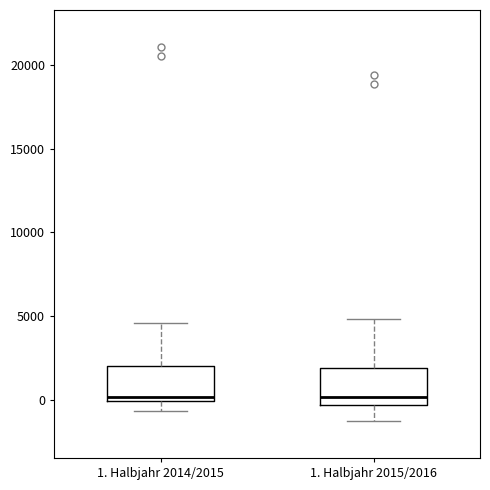

Reading left to right, read every box against the y-axis: the position of its median line, the range the box covers, and the ends of its whiskers. The values are not printed on the chart, so give them approximately, as read against the axis.

1. Halbjahr 2014/2015: median 0 (just above the box's lower edge), box 0 to 2000, whiskers -500 to 4500
1. Halbjahr 2015/2016: median 0, box -500 to 2000, whiskers -1000 to 5000